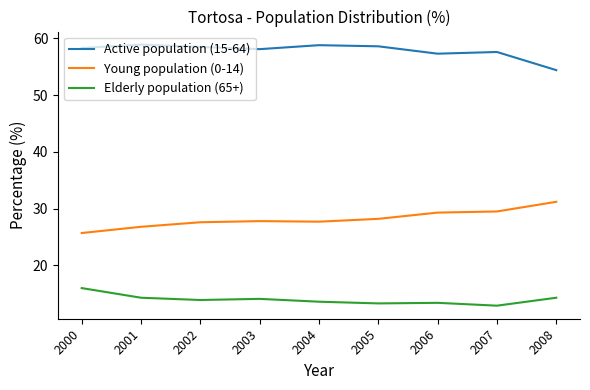

What is the sum of all Elderly population (65+) values?

125.8